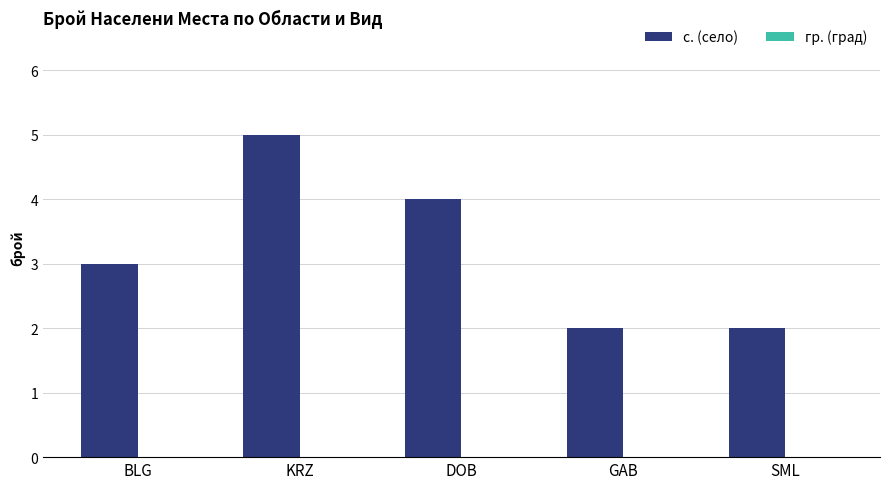

What is the approximate value at DOB?

4